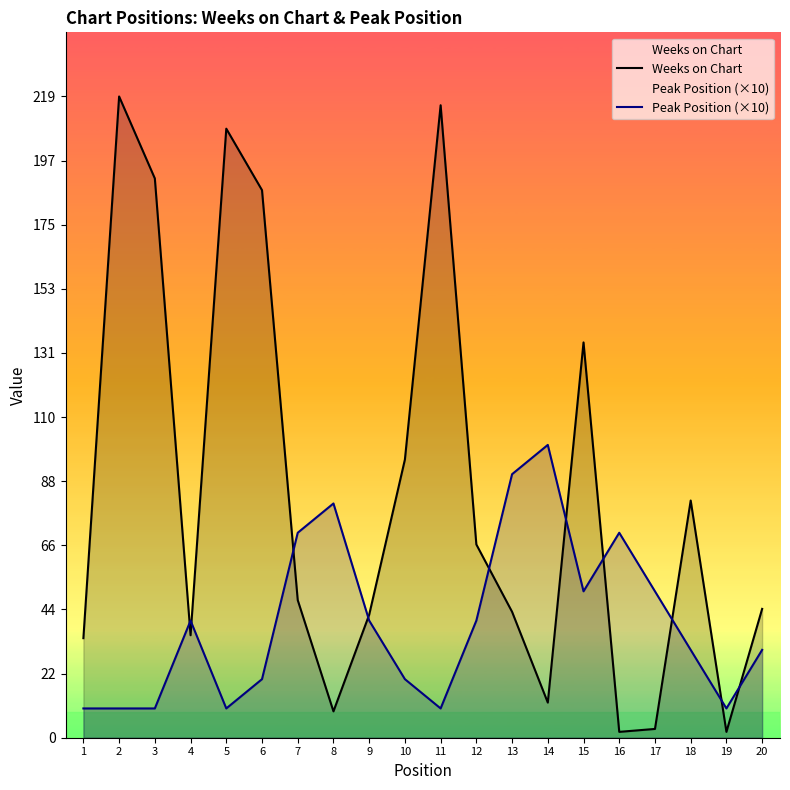

At how many categories does at least one series exceed 179?

5